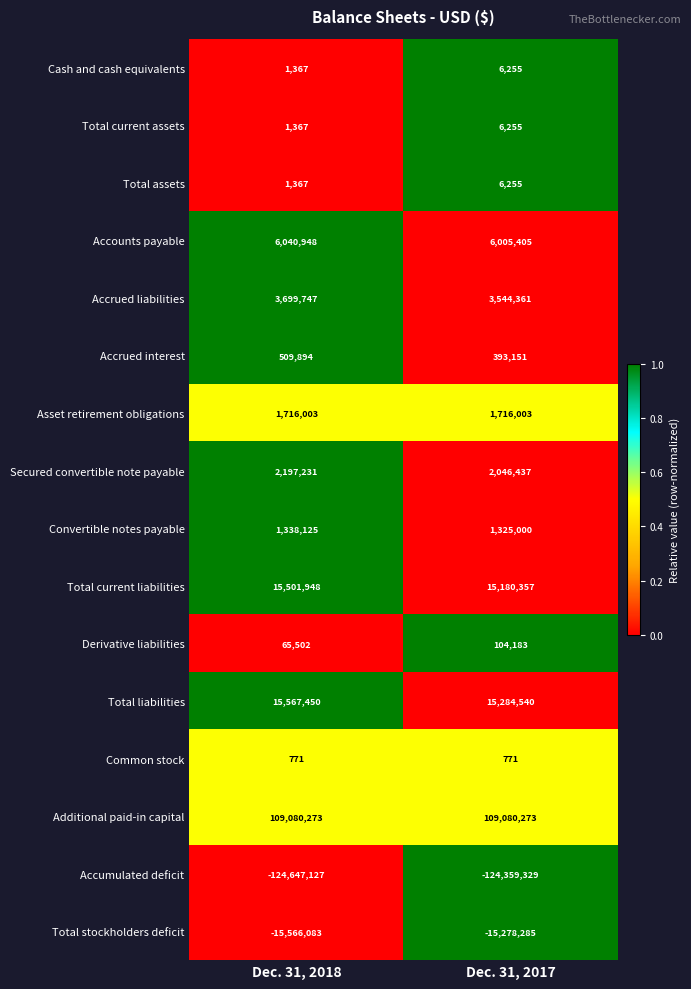

True or false: Secured convertible note payable has a value of 2046437 at Dec. 31, 2017.

True